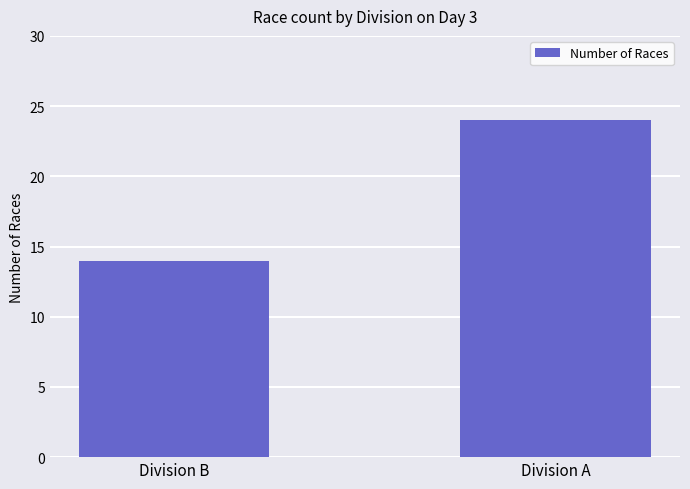

What is the average value?

19